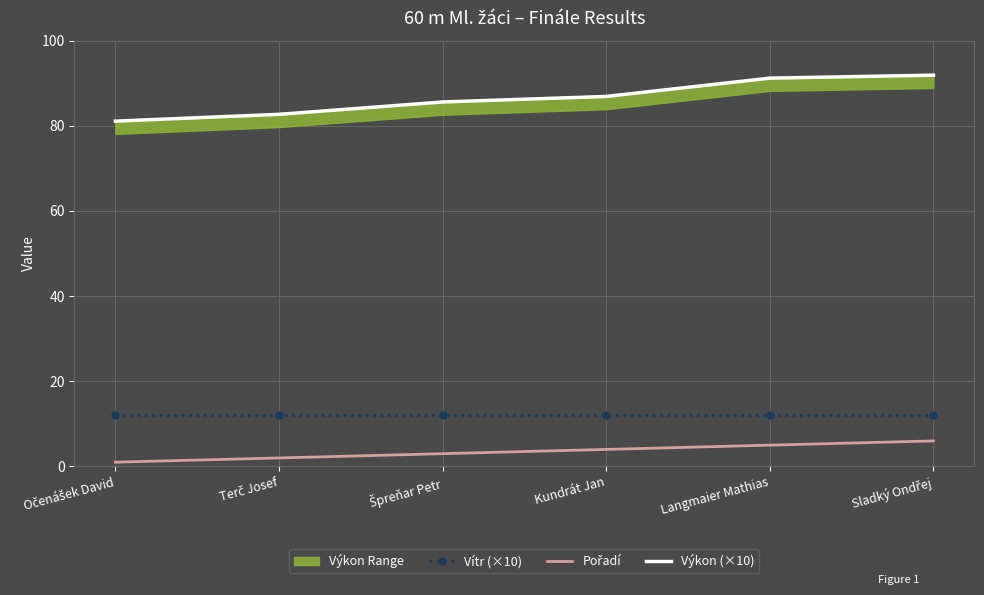

Rank the categories by Pořadí value from highest to lowest.

Sladký Ondřej, Langmaier Mathias, Kundrát Jan, Špreňar Petr, Terč Josef, Očenášek David